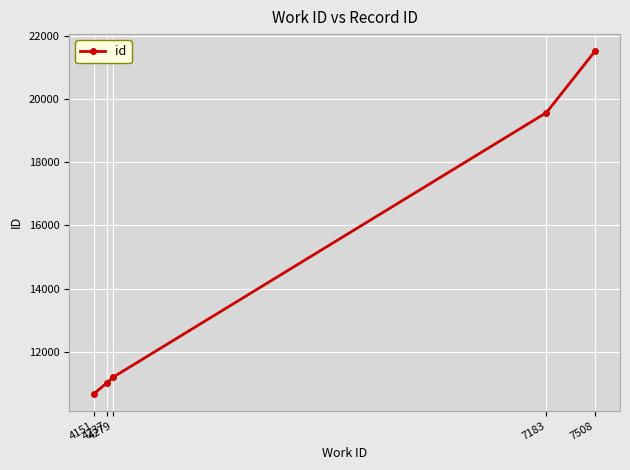

What is the value of the 1st point from the left?

10684